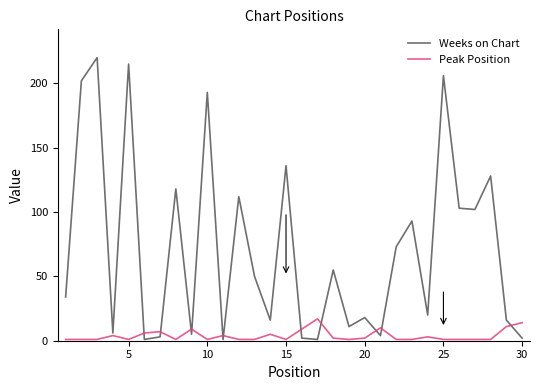

How many series are shown in this chart?

2